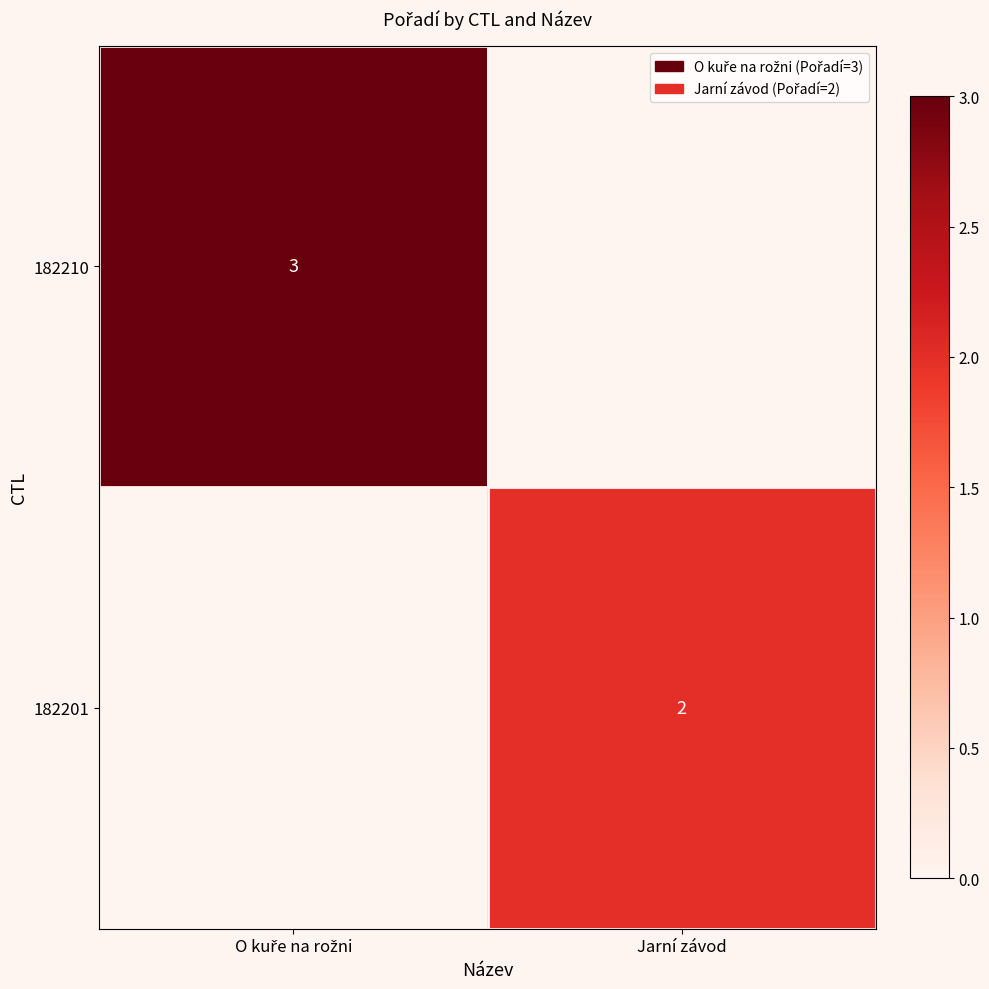

The 182201 series shows 2 at Jarní závod. True or false?

True